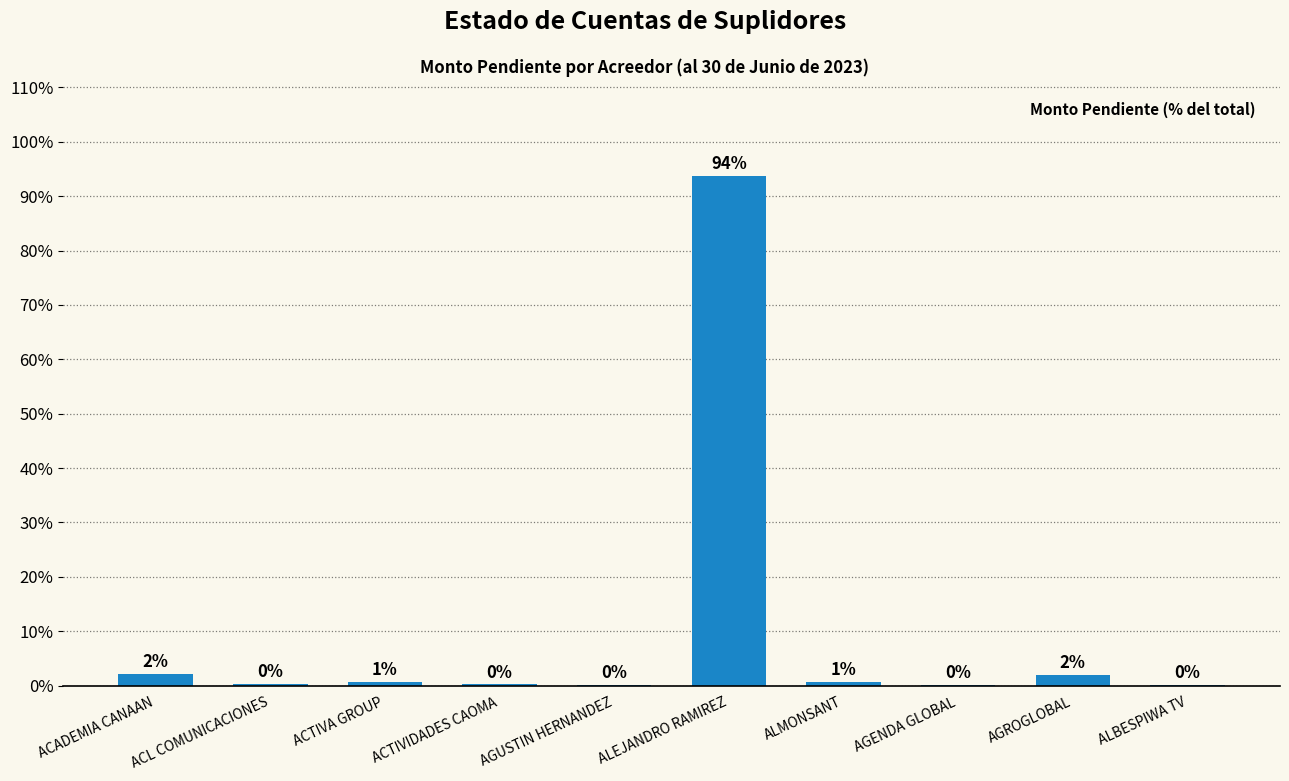

What position from the right is AGUSTIN HERNANDEZ?

6